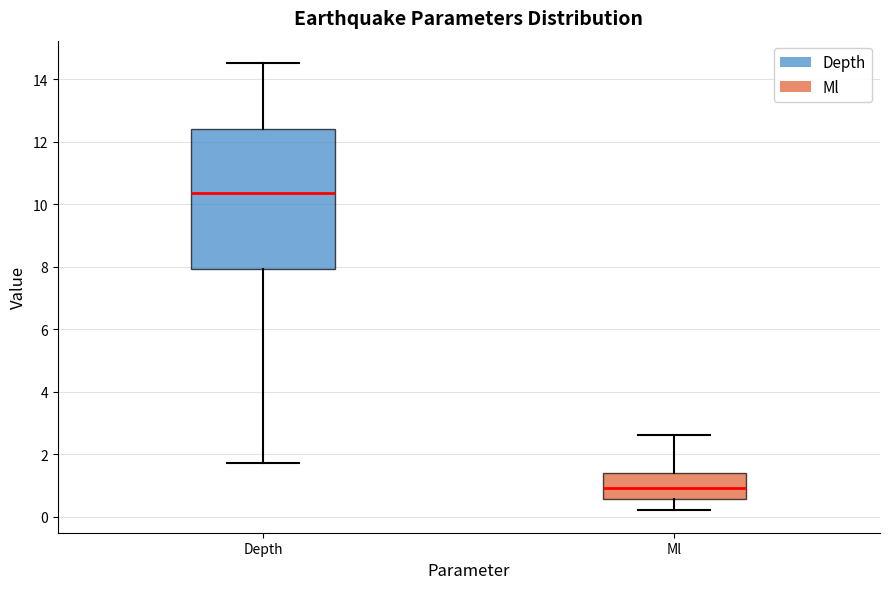

Reading left to right, transcribe this box plot: for each box, give where its median line is, the range the box spans, and where its two whiskers end, as read against the y-axis. The values are not printed on the chart, so give them approximately, as read against the axis.

Depth: median 10.4, box 8.0 to 12.4, whiskers 1.8 to 14.6
Ml: median 1.0, box 0.6 to 1.4, whiskers 0.2 to 2.6